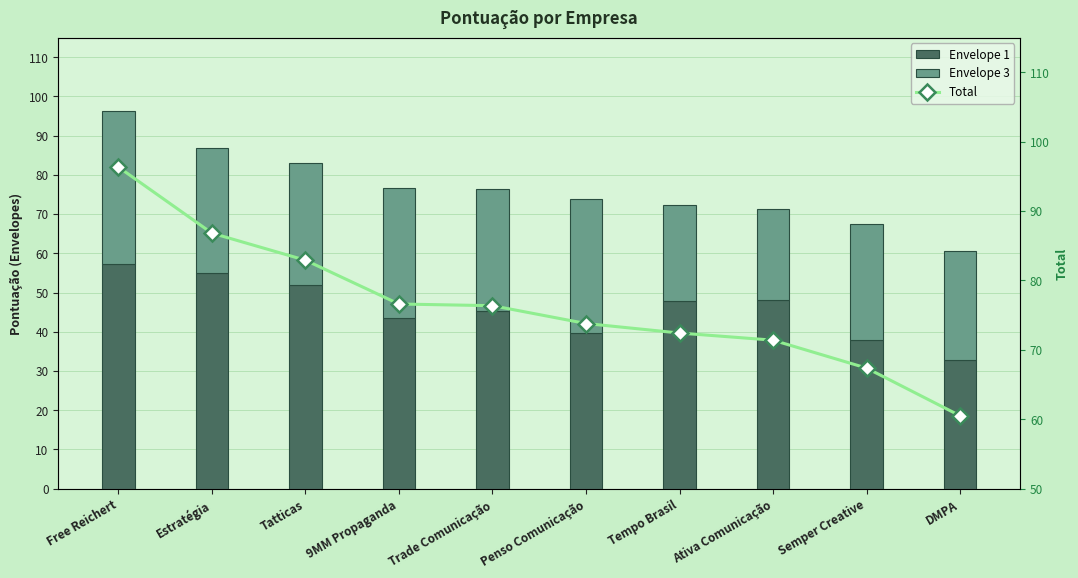

Count the number of data series in this chart.

3